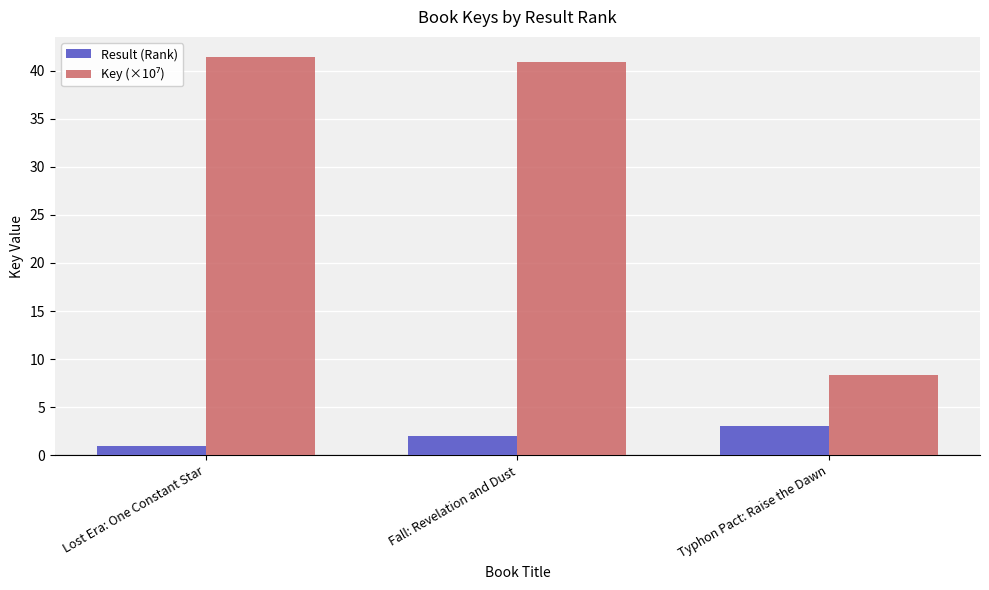

What is the average value of the Result (Rank) series?

2.0